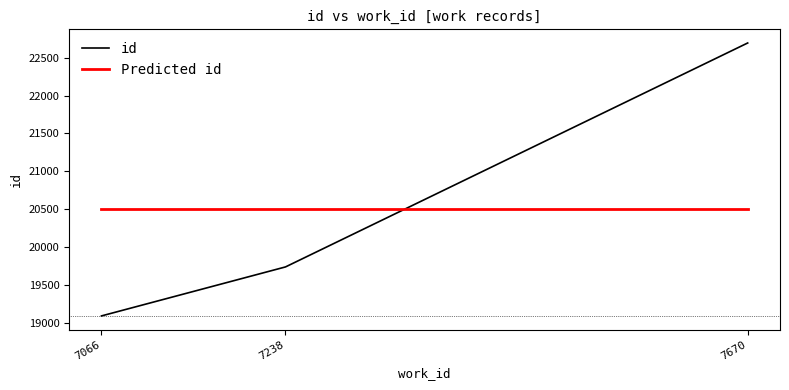

Is the value of Predicted id at 7670 greater than the value of id at 7670?

No